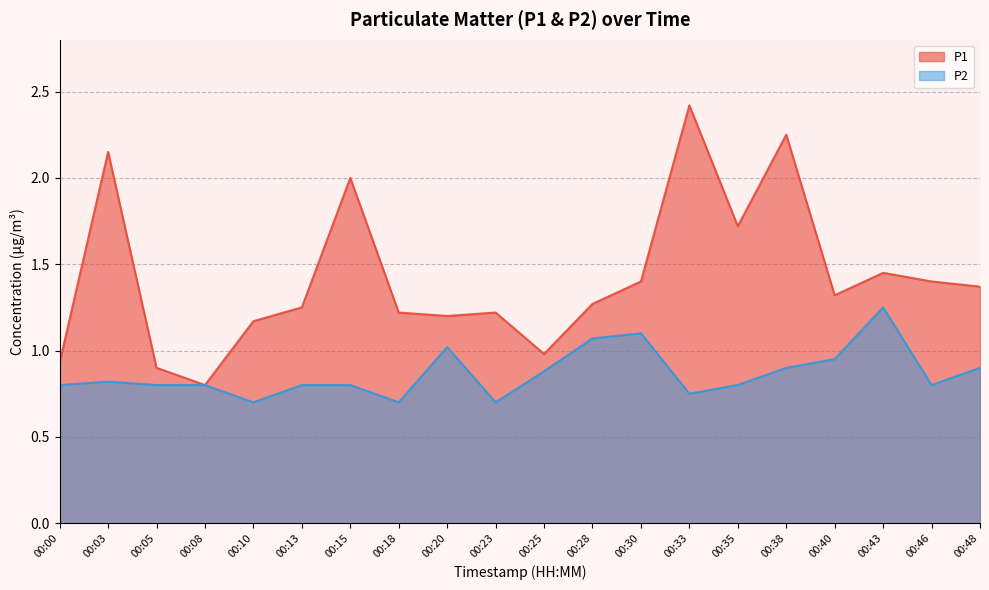

True or false: P2 has a value of 1.1 at 00:23.

False